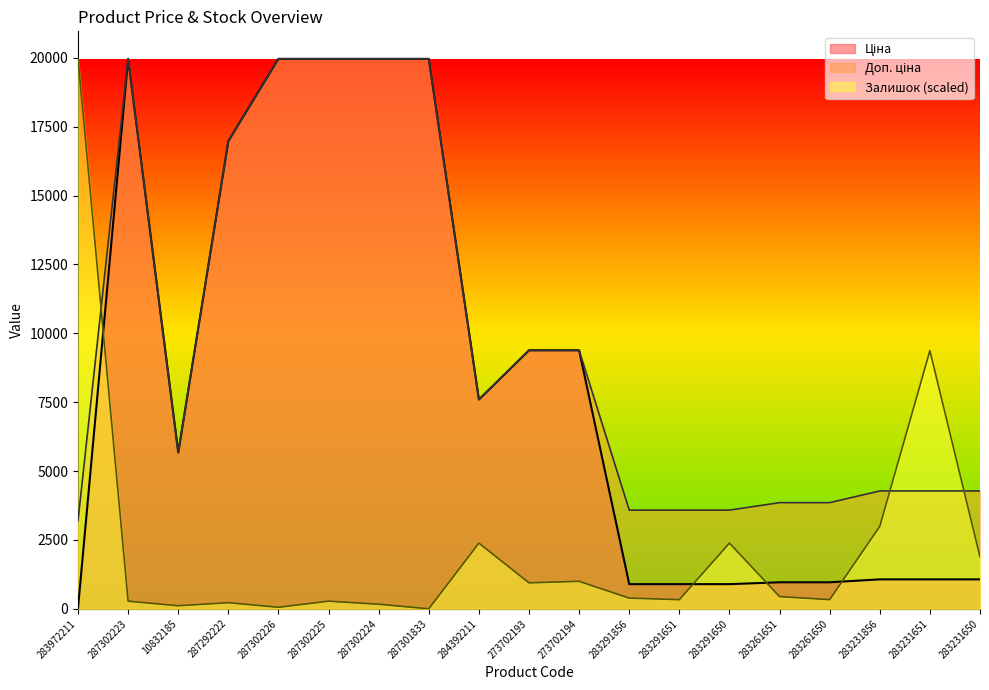

Which series ends up on top after the final intersection of Ціна and Залишок?

Залишок